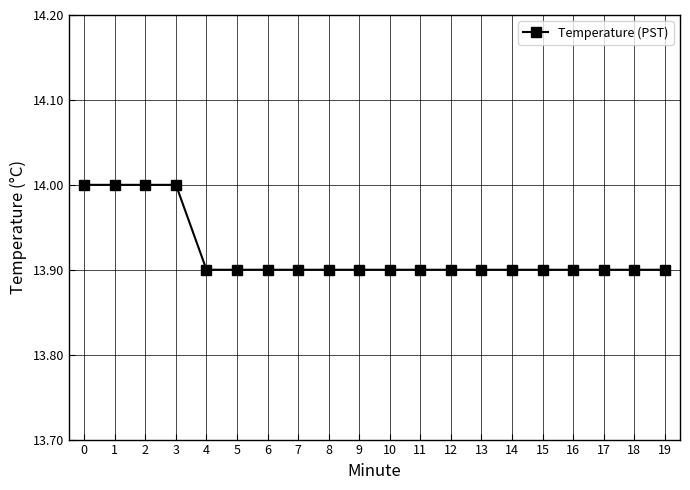

What is the maximum value shown in the chart?

14.0